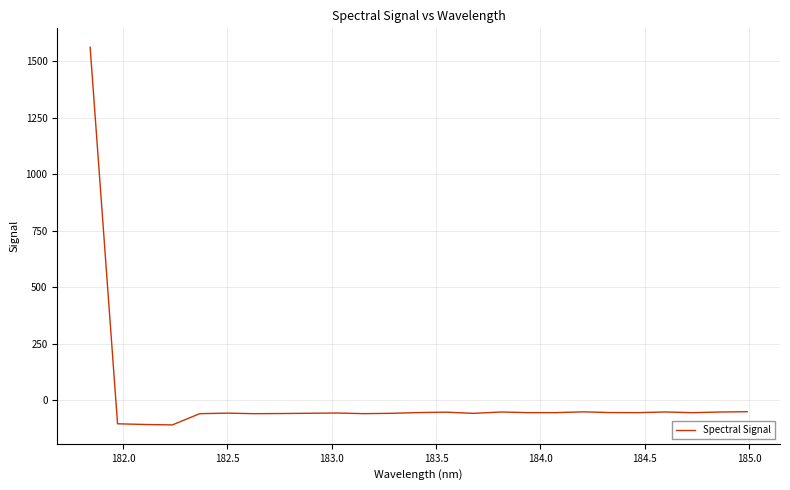

Does the chart display data point markers on the line(s)?

No